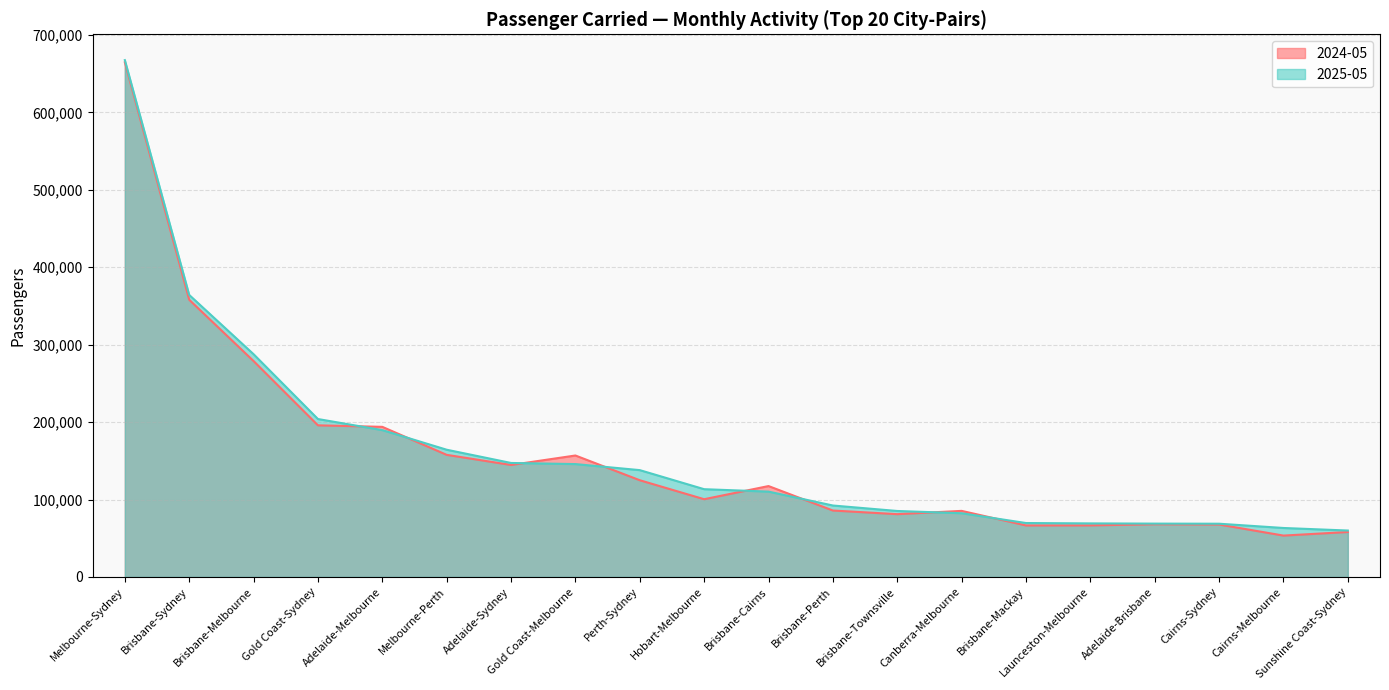

Between which two adjacent categories do 2025-05 and 2024-05 first intersect?

Gold Coast-Sydney and Adelaide-Melbourne